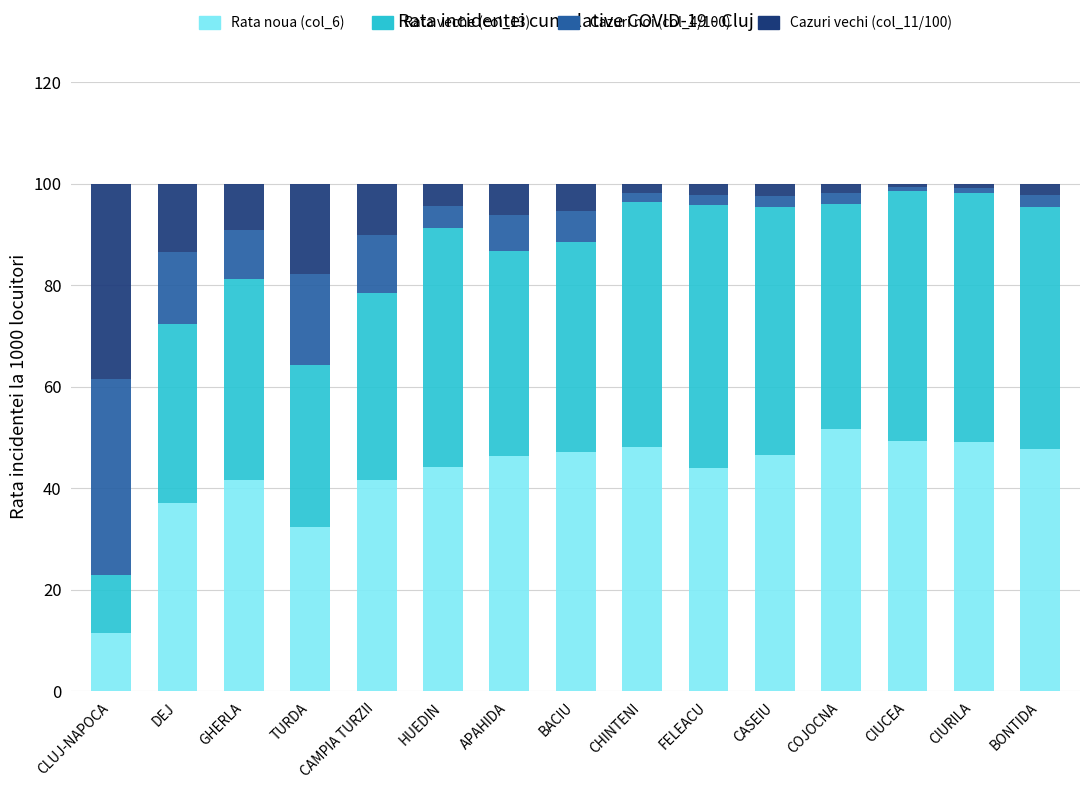

At which label does Rata noua (col_6) reach its minimum?

CLUJ-NAPOCA